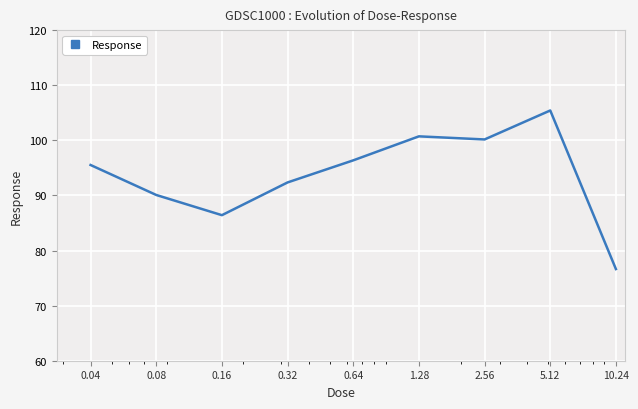

What is the maximum value shown in the chart?

105.4